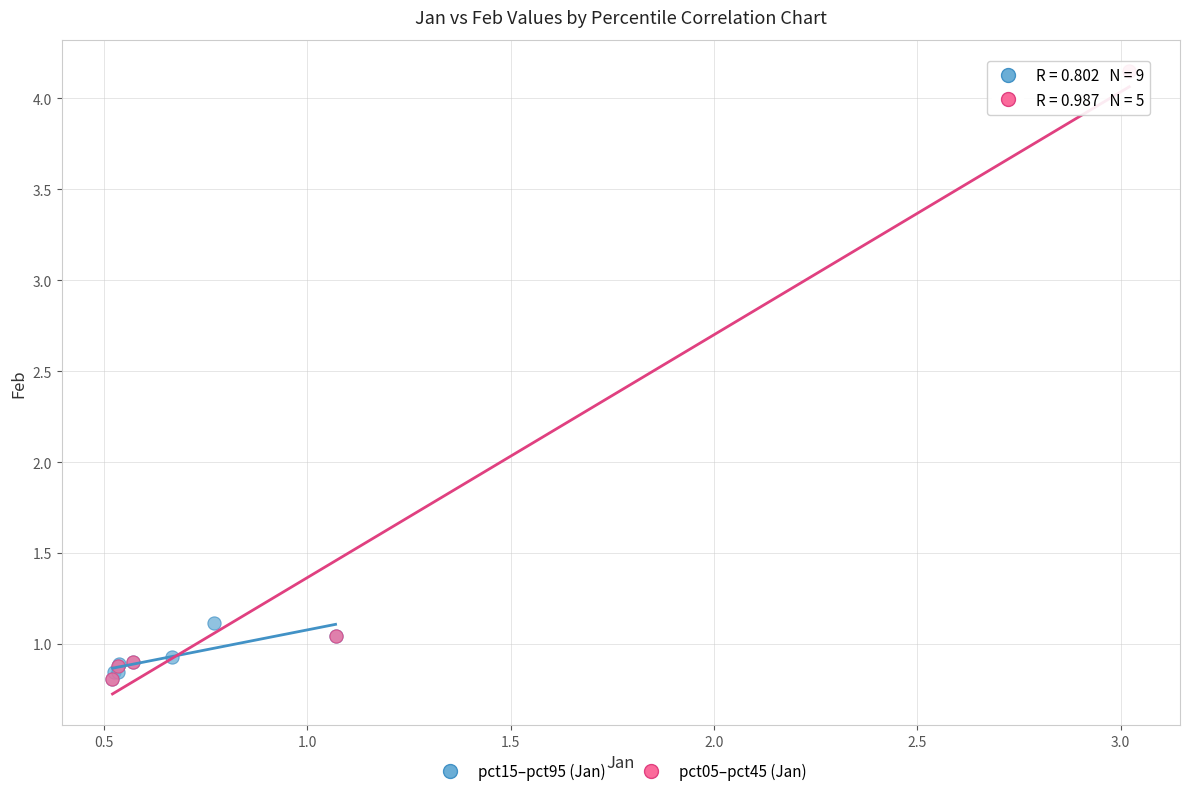

Which series has the widest spread of Y values?

pct05–pct45 (Jan)